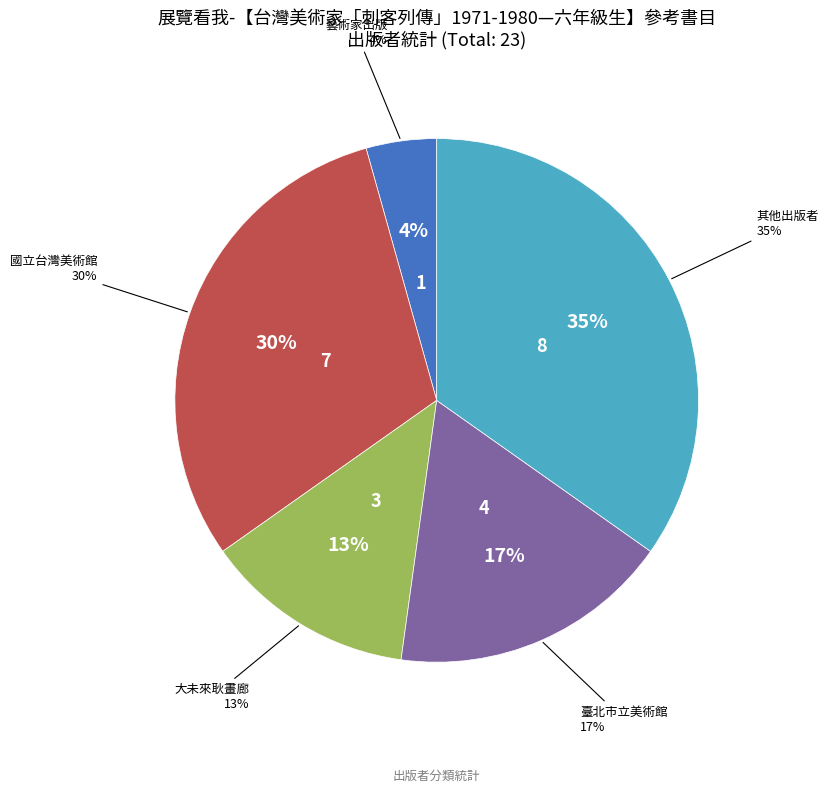

Is there any slice that represents more than half of the pie?

No